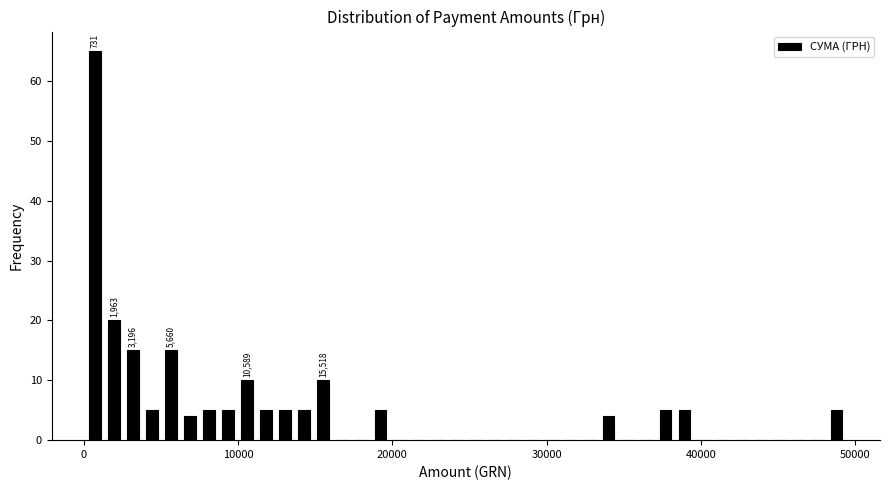

Around what value on the x-axis is the tallest bar? Give the approximate position of its centre, as read against the axis.

1000